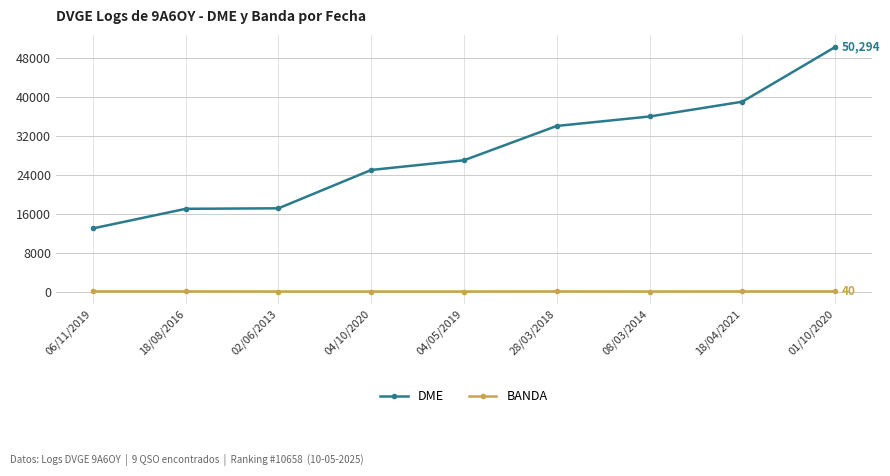

What is the difference between the highest and lowest values at 18/08/2016?

16992